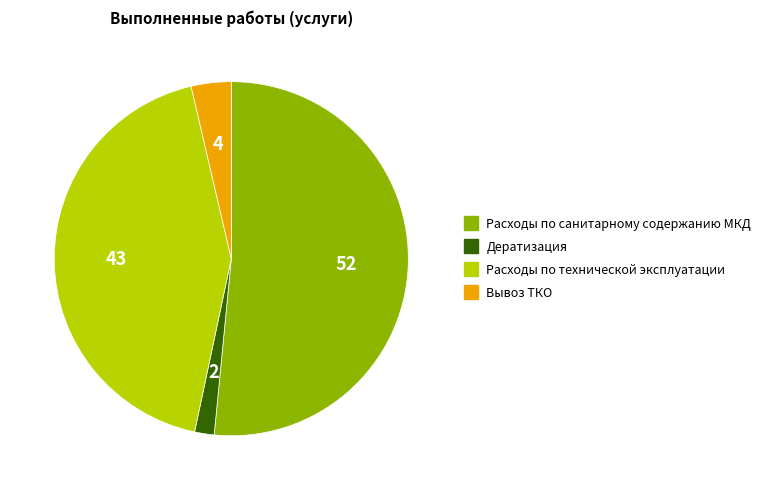

True or false: Вывоз ТКО accounts for 4% of the total.

True